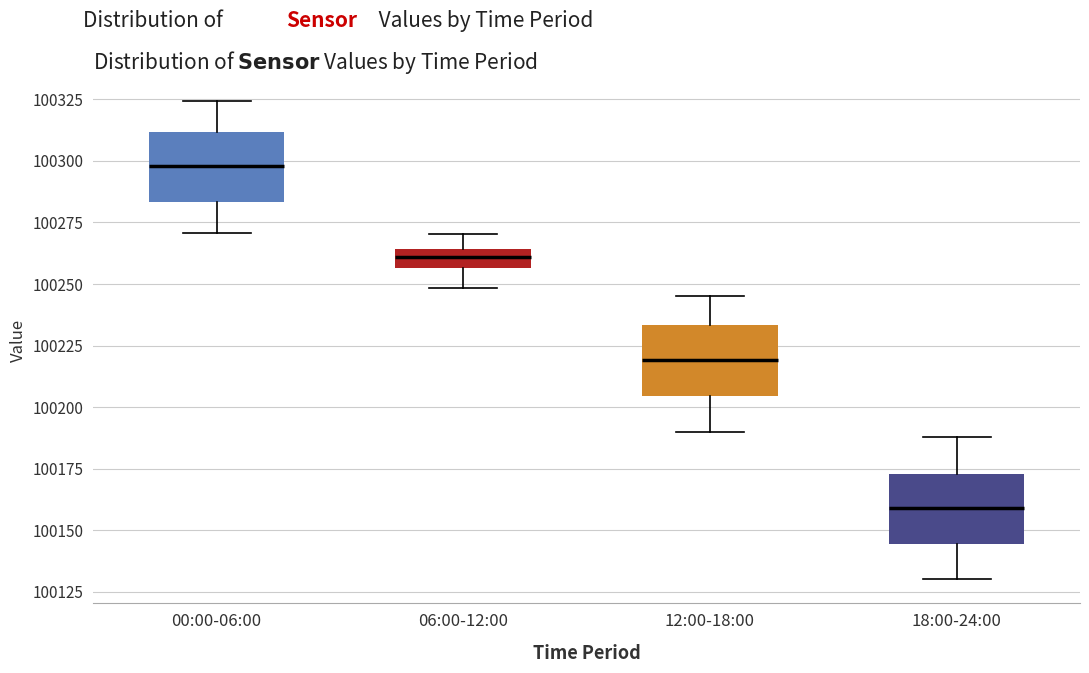

Which box's median line is the lowest?

18:00-24:00